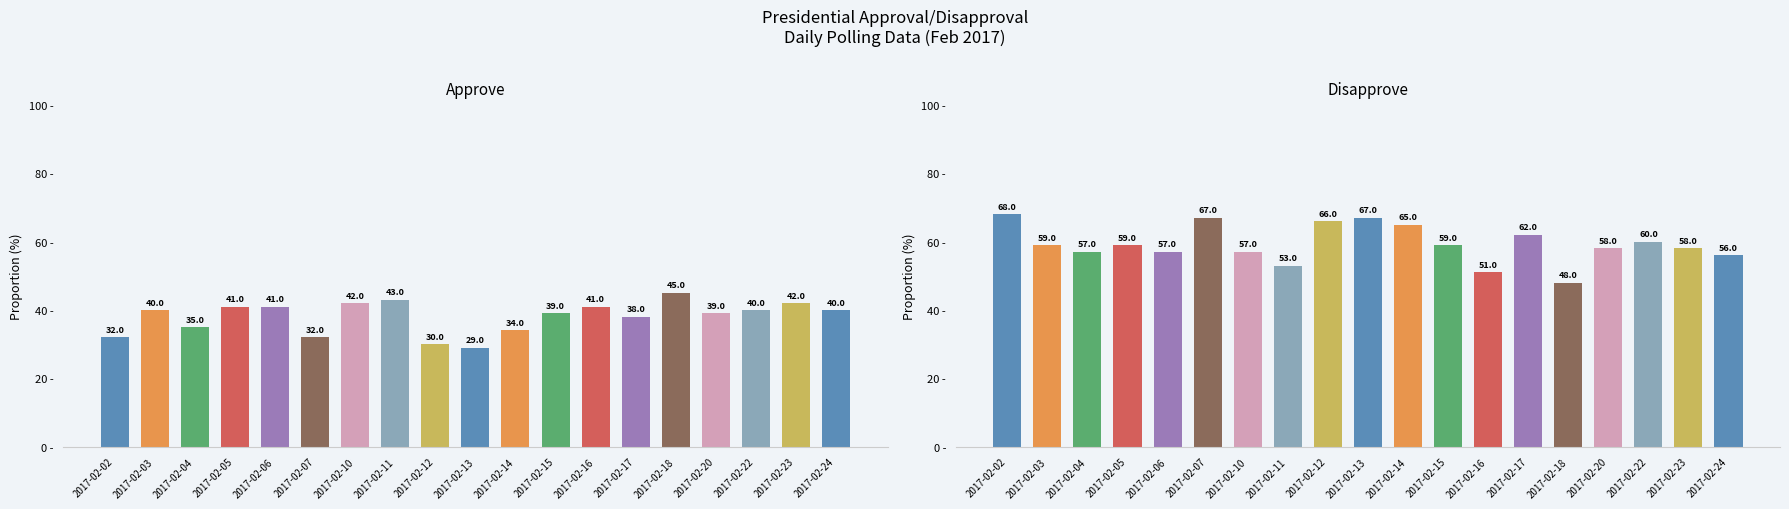

Which has a higher value, 2017-02-12 or 2017-02-02?

2017-02-02